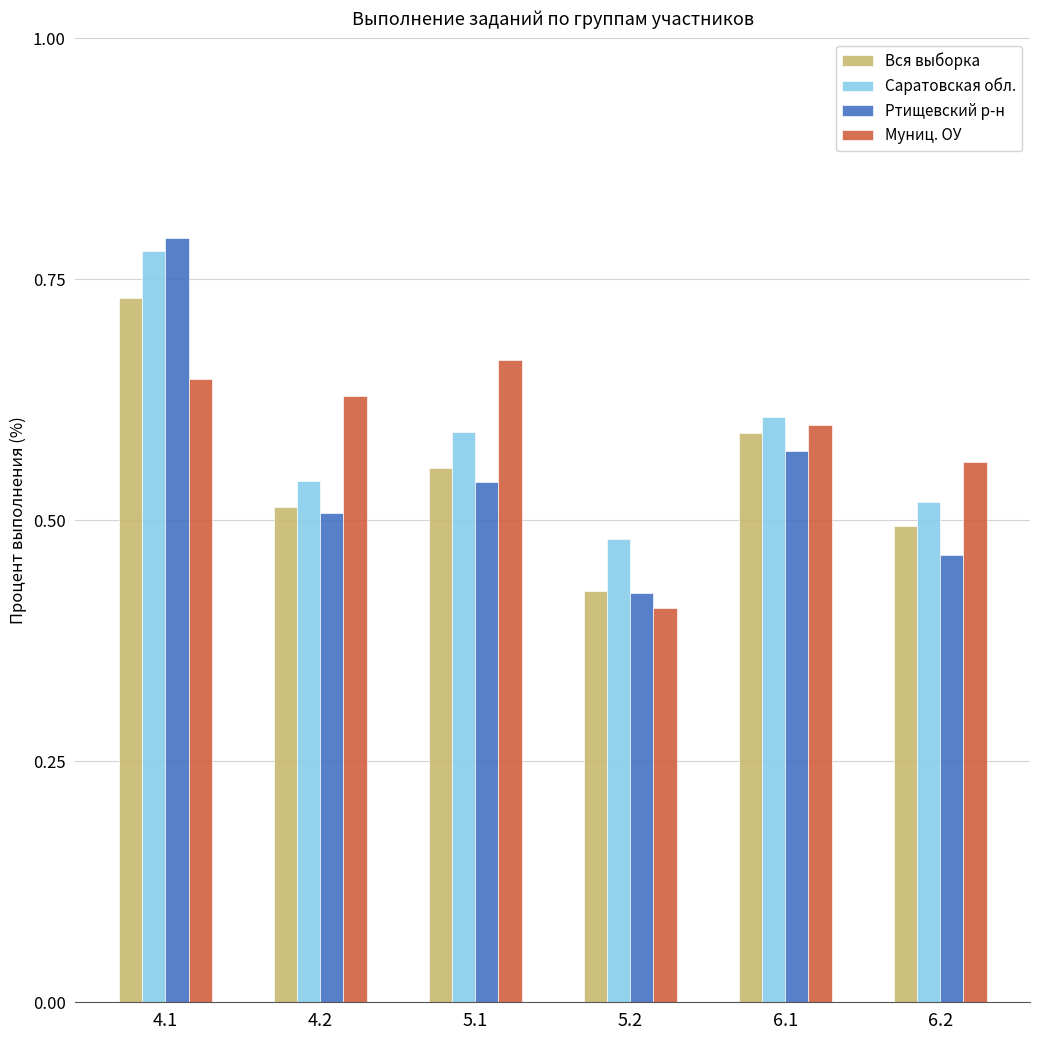

What is the sum of all Муниц. ОУ values?

3.5